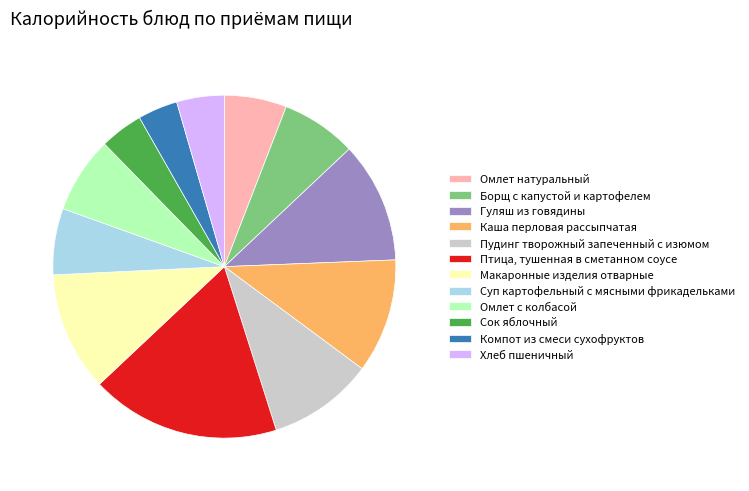

What is the ratio of the value at Суп картофельный с мясными фрикадельками to the value at Макаронные изделия отварные?

0.6